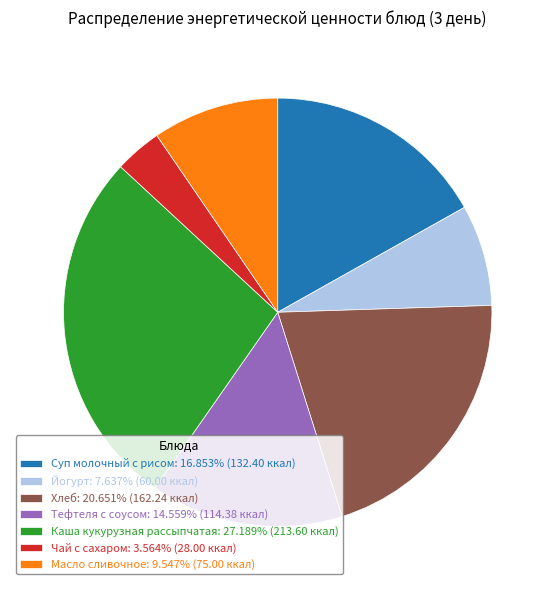

Is there any slice that represents more than half of the pie?

No